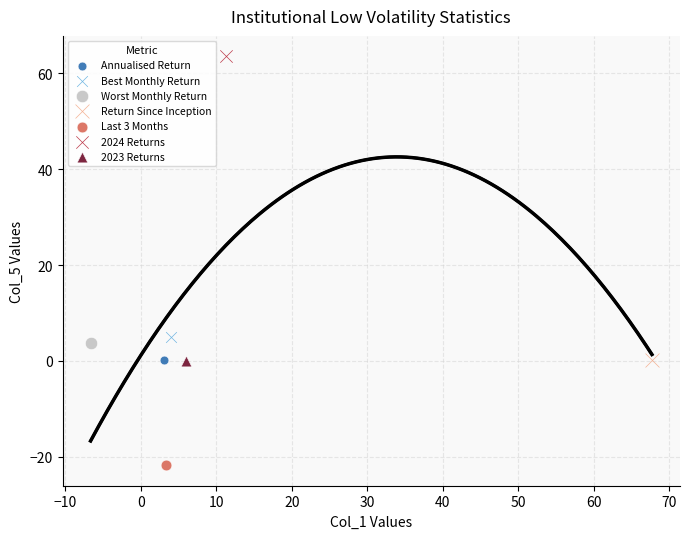

What are all the series names shown in the legend?

Annualised Return, Best Monthly Return, Worst Monthly Return, Return Since Inception, Last 3 Months, 2024 Returns, 2023 Returns